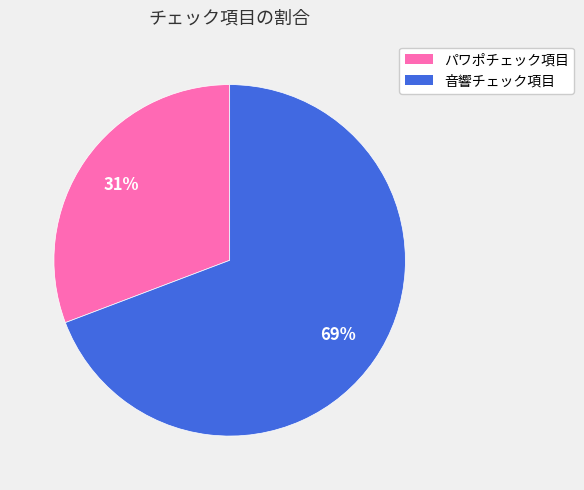

Rank the categories by value from highest to lowest.

音響チェック項目, パワポチェック項目